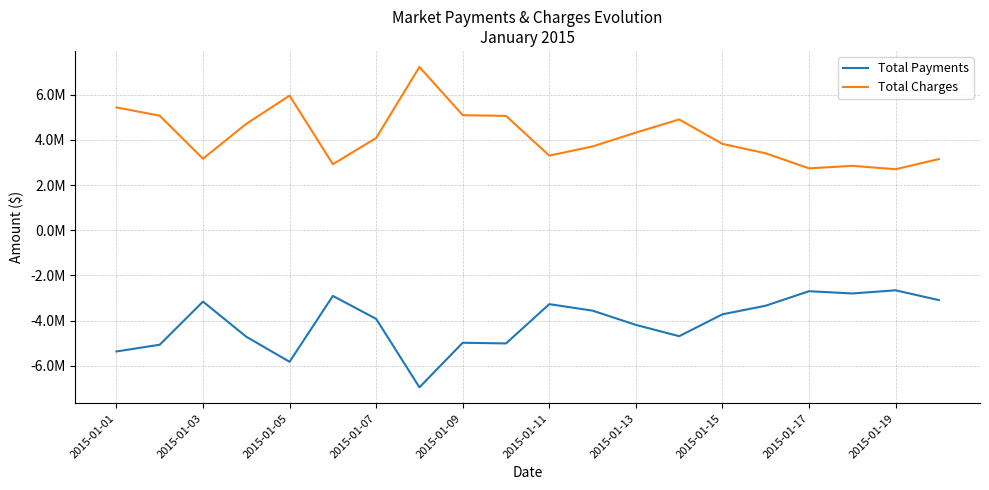

What are all the series names shown in the legend?

Total Payments, Total Charges